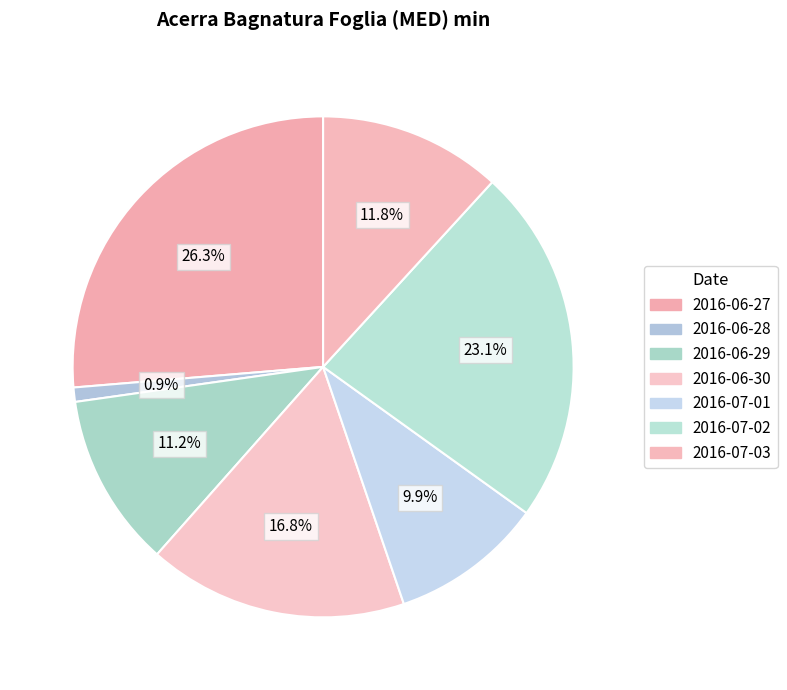

What percentage is the 2016-06-28 slice, to the nearest percent?

1%